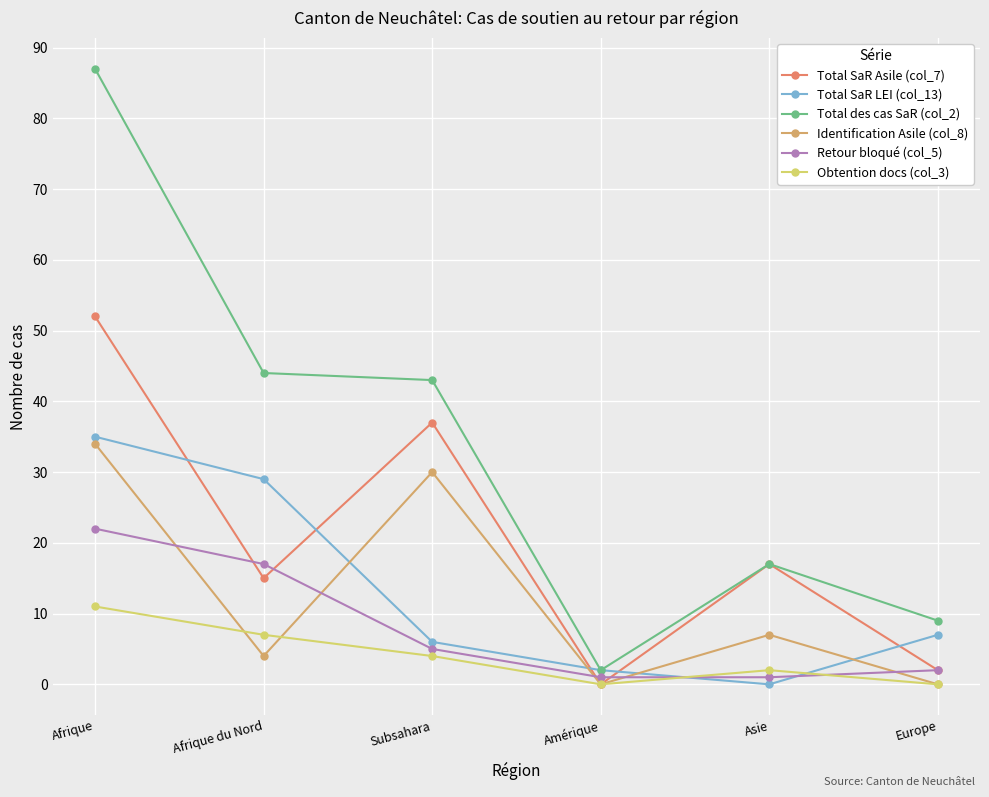

At which label does Total des cas SaR (col_2) reach its peak?

Afrique